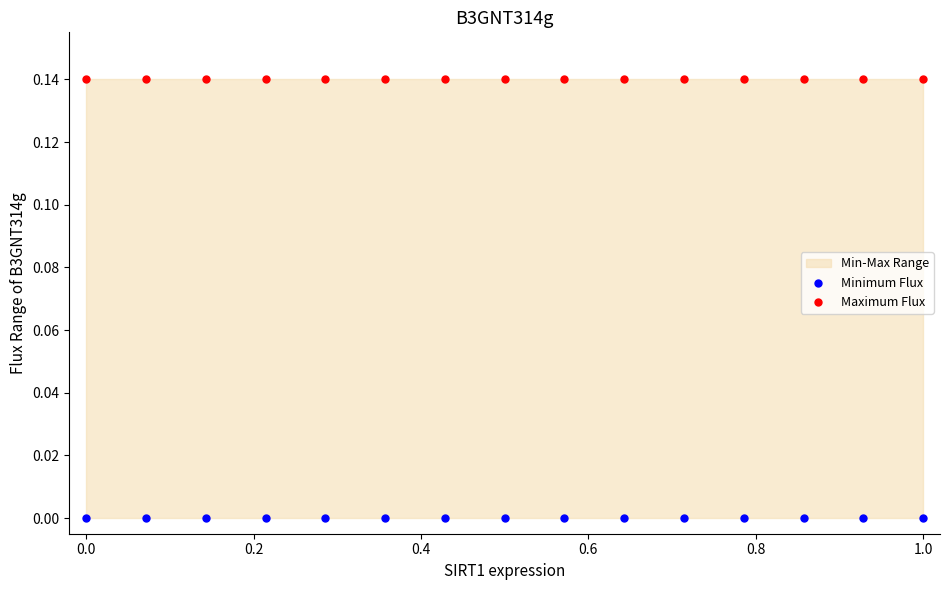

Which series reaches the minimum Y coordinate?

Minimum Flux